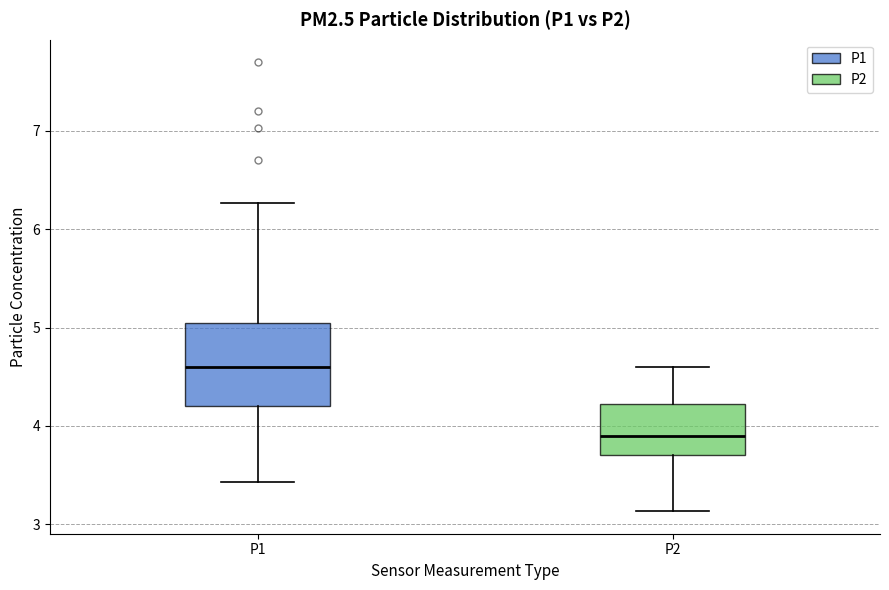

Which box's median line is the highest?

P1